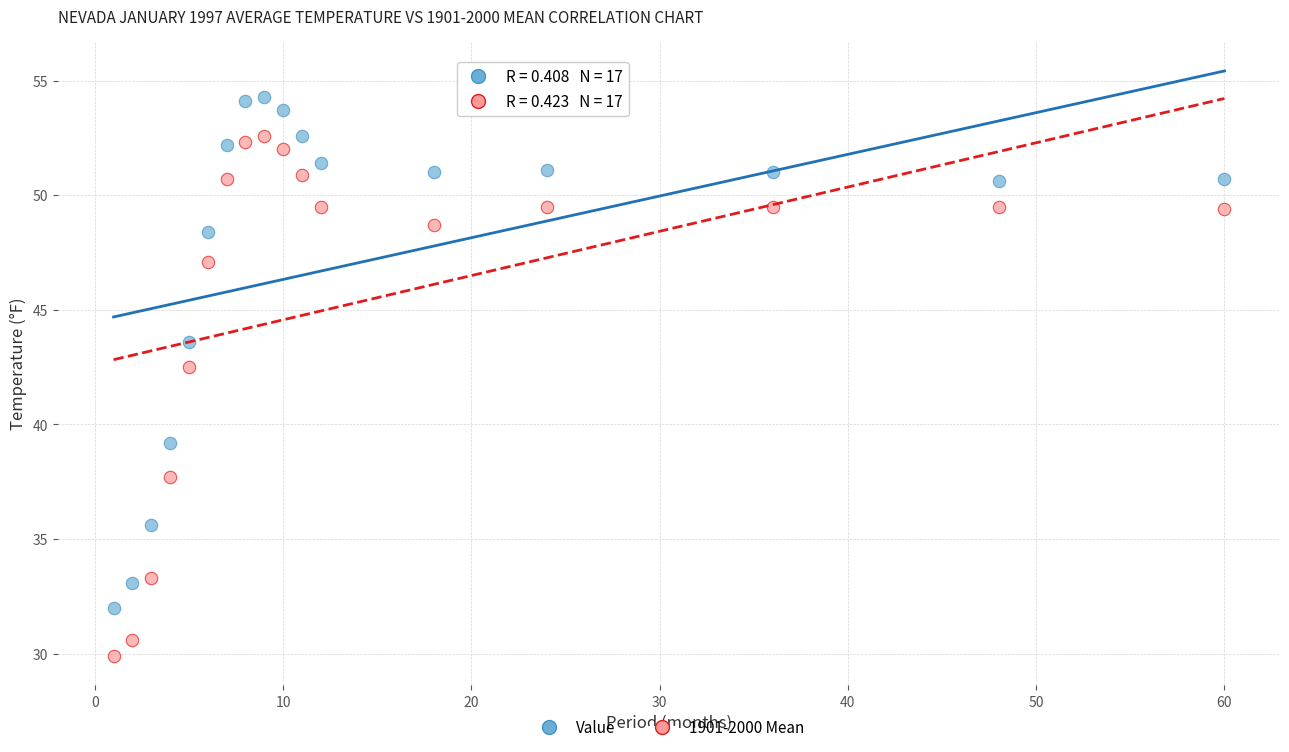

What are all the series names shown in the legend?

Value, 1901-2000 Mean